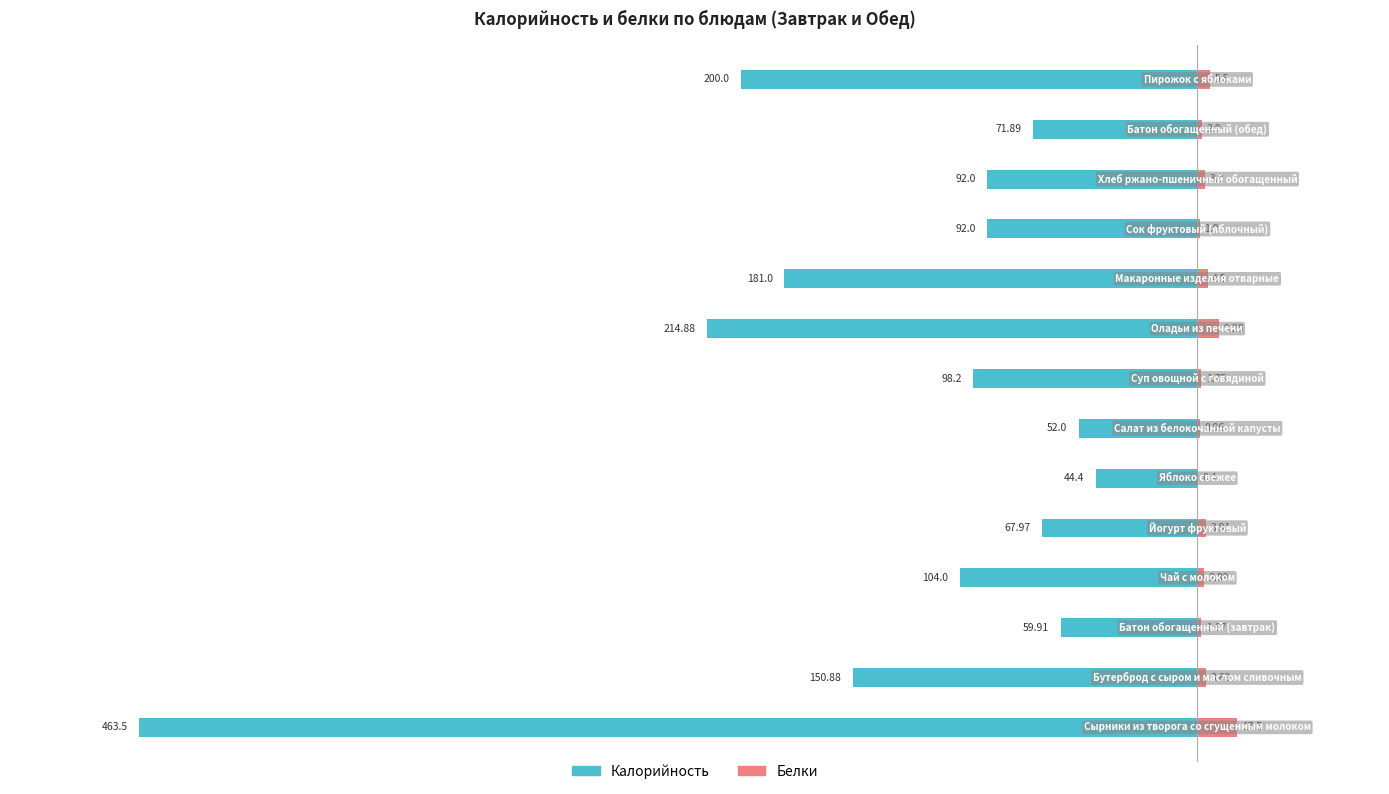

What is the highest value of the Белки series?

17.5